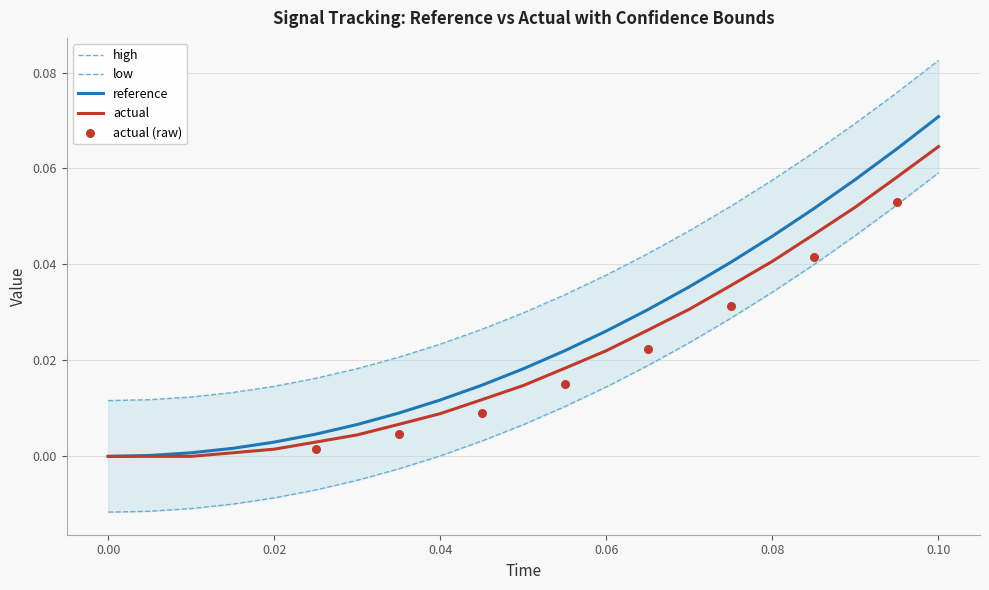

Which series has the largest Y range (max minus min)?

high